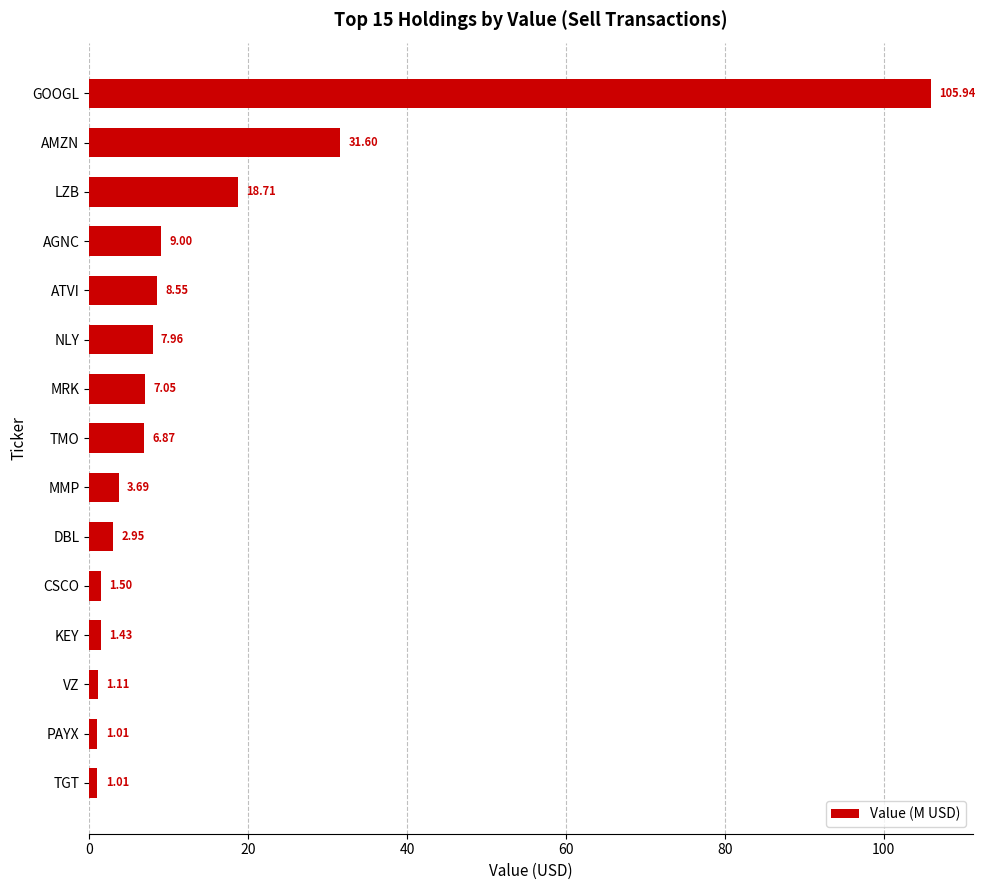

What is the difference between the values at LZB and AGNC?

9.7